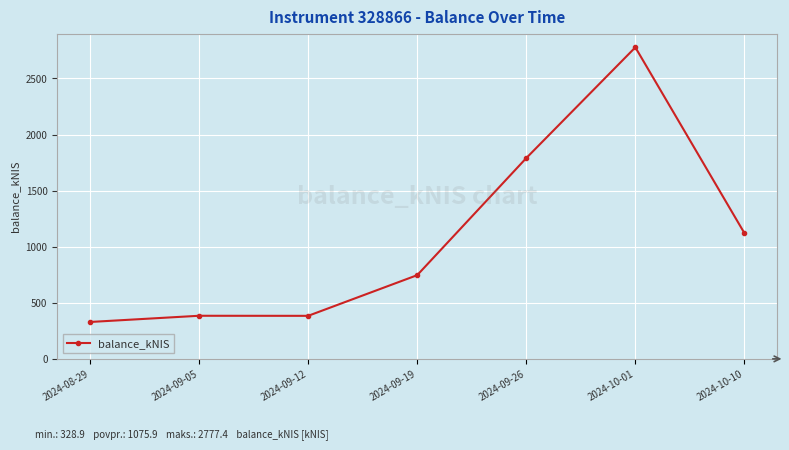

What is the label of the 2nd point from the left?

2024-09-05